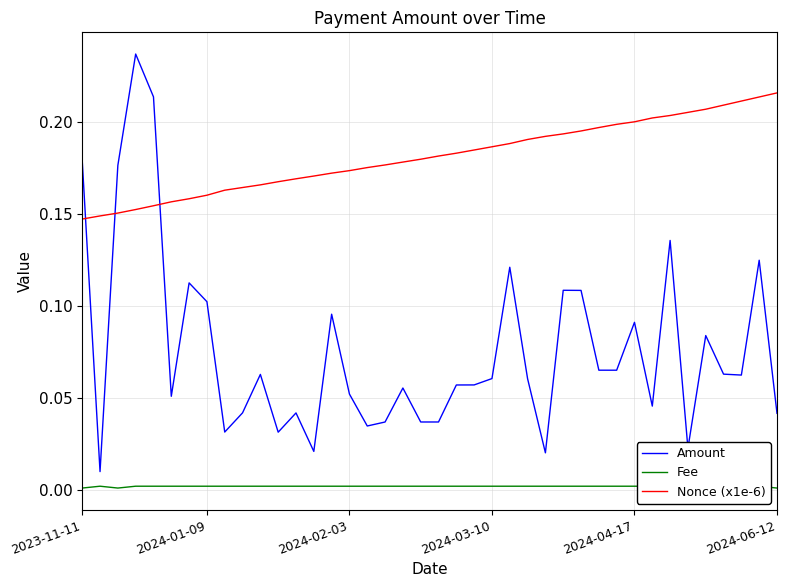

Which series has the largest total across all categories?

Nonce (x1e-6)